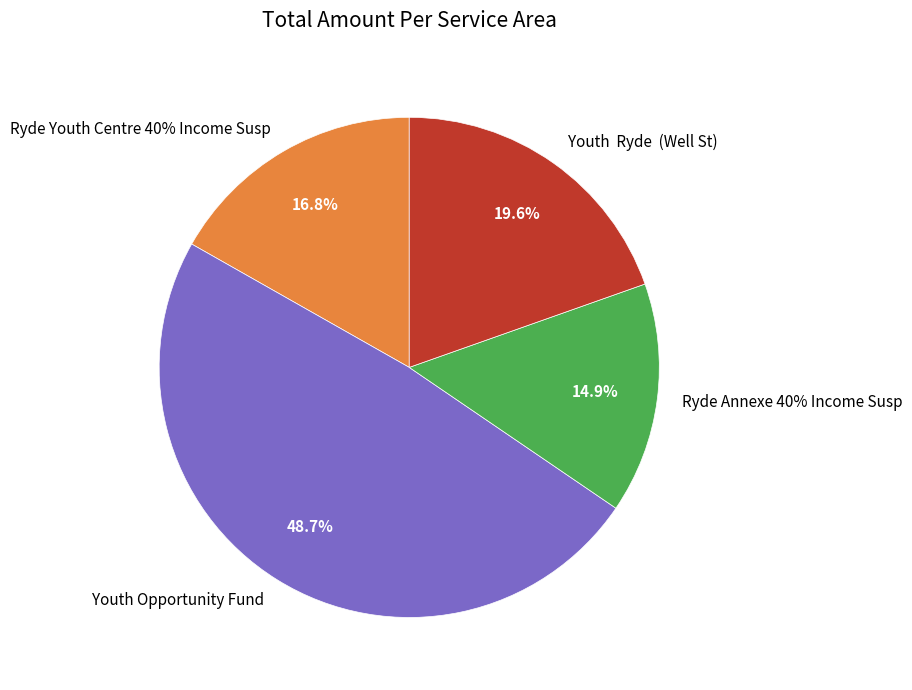

Is there any slice that represents more than half of the pie?

No